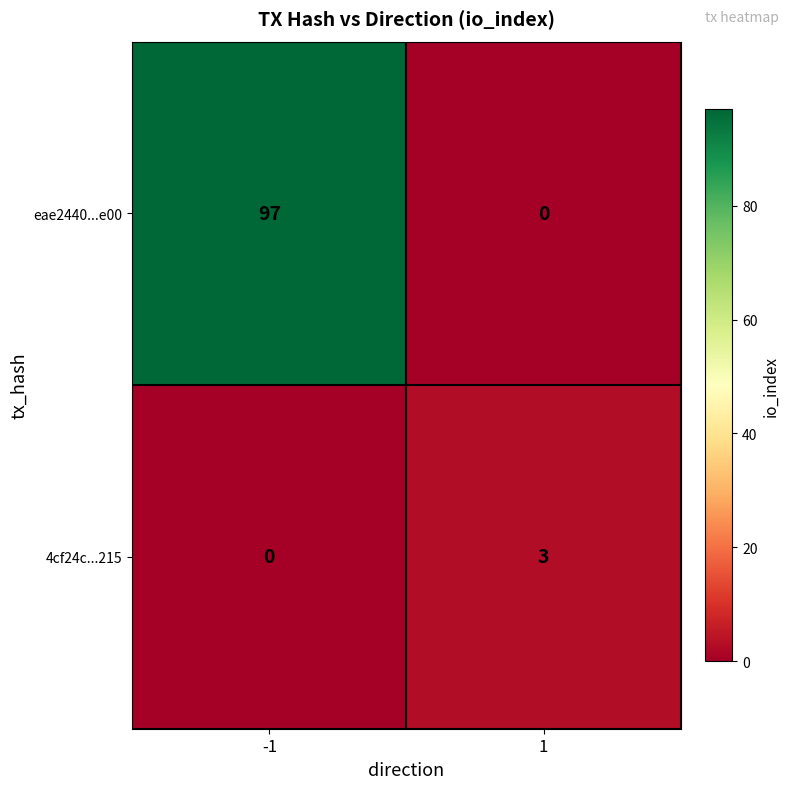

What value does the eae2440...e00 series have at -1?

97